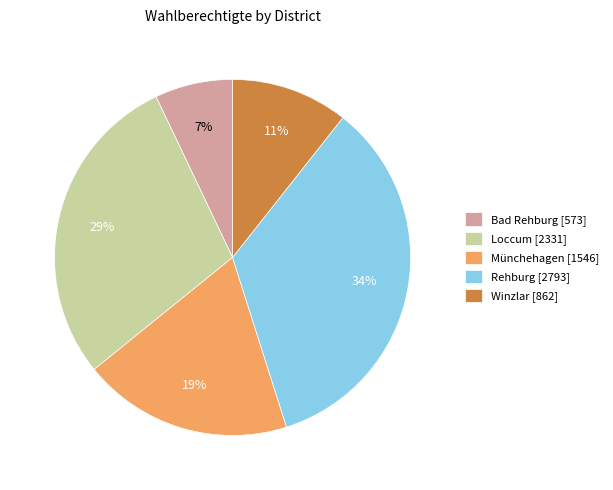

To the nearest percent, what percentage of the pie is Winzlar?

11%